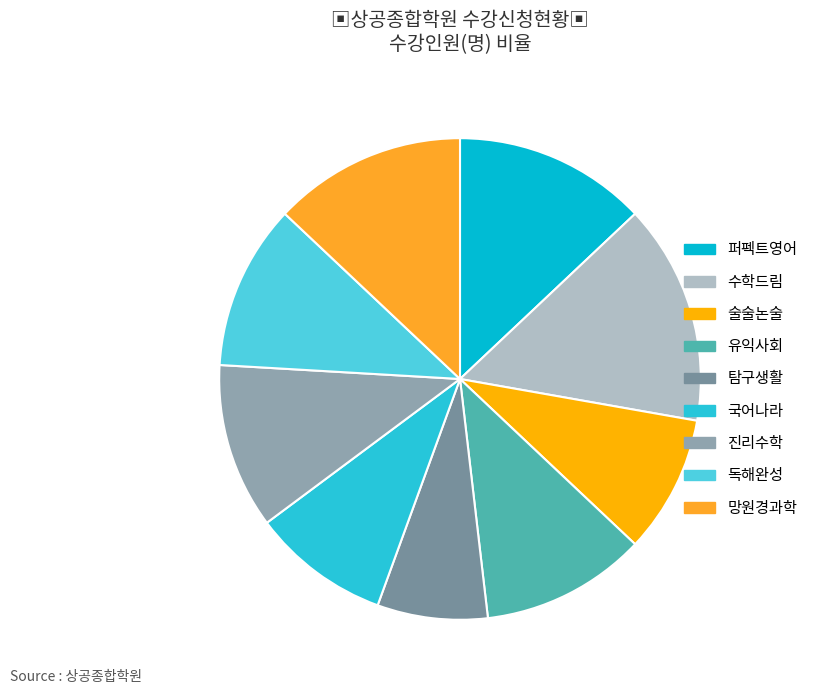

What is the total percentage of 국어나라 and 진리수학?

20.4%